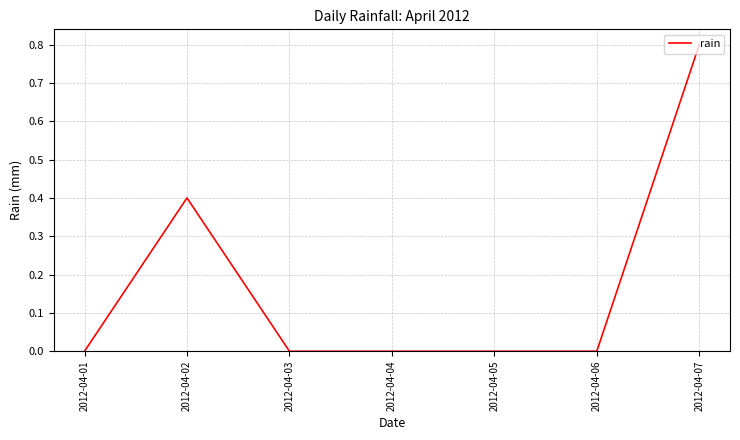

How many lines are shown in the chart?

1